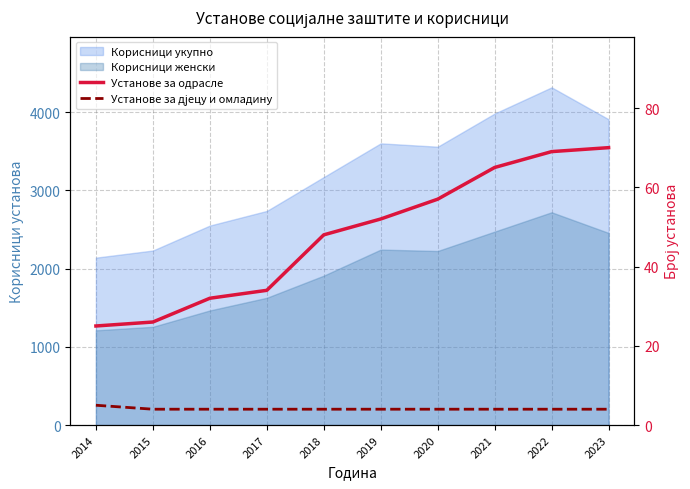

Which series changed the most between 2015 and 2018?

Установе за одрасле